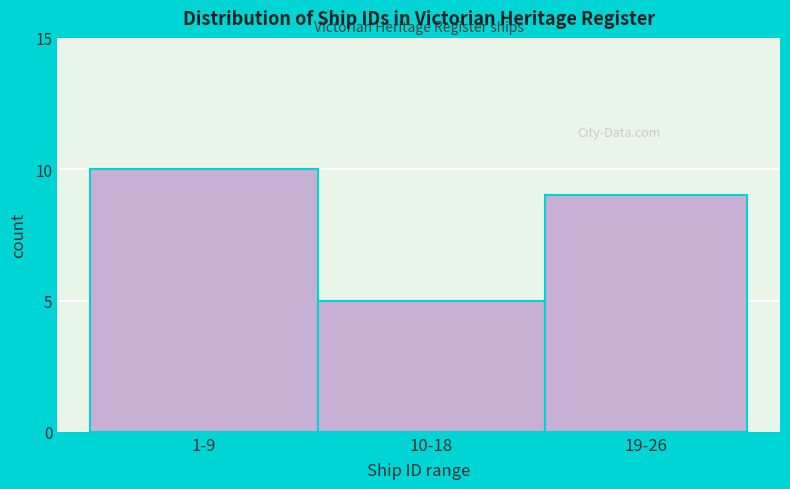

Reading left to right, what are all the values shown in this chart?

10	5	9